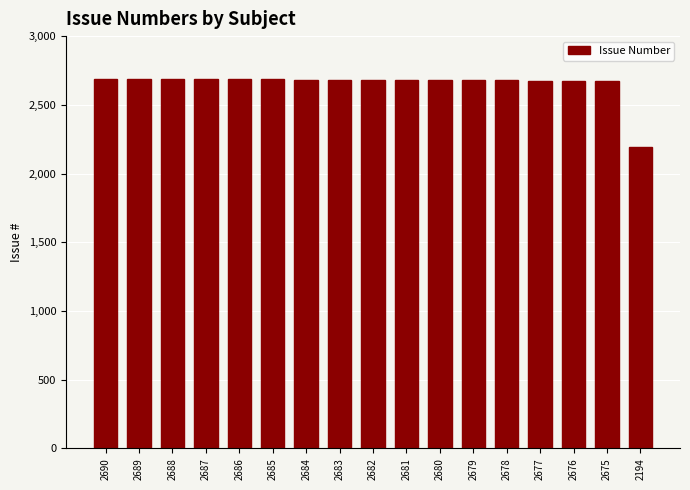

Which label corresponds to the smallest value in the chart?

2194